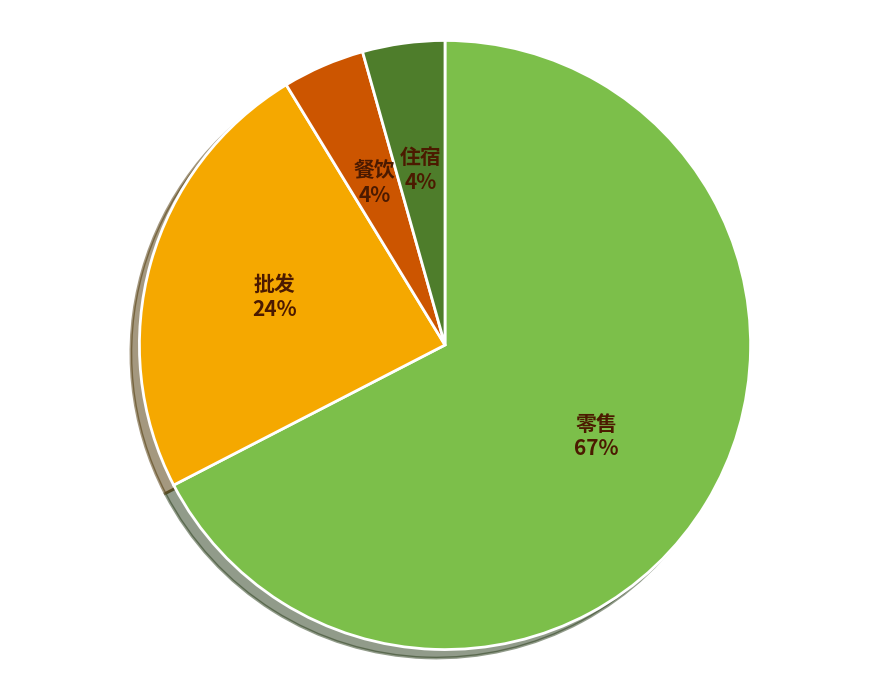

Combined, do 零售 and 餐饮 account for over 50%?

Yes